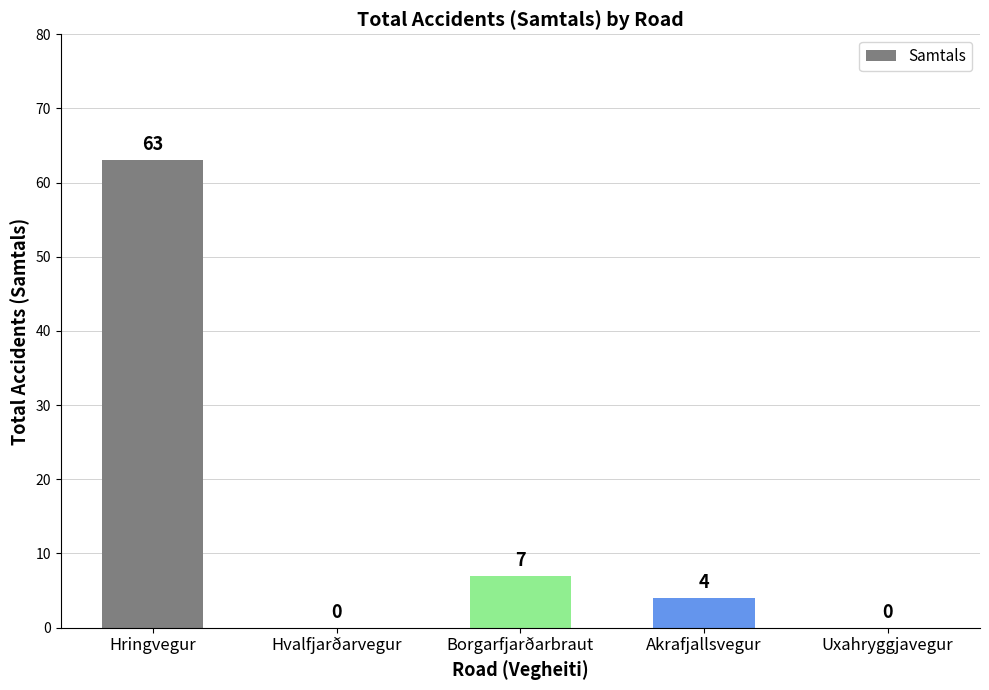

Where does the data first go above 4?

Hringvegur